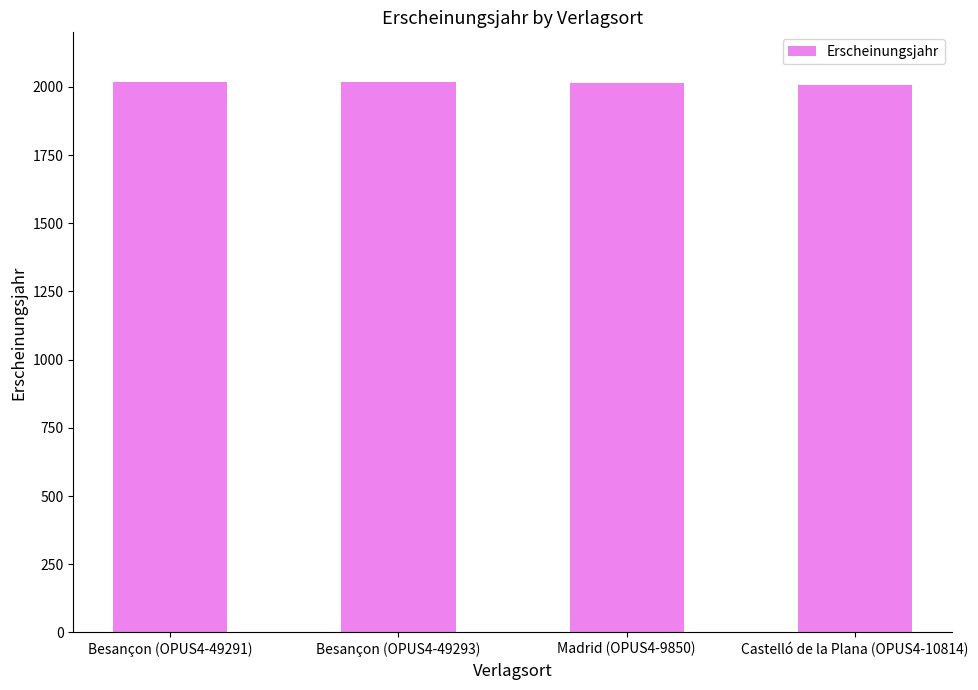

What is the ratio of the value at Madrid (OPUS4-9850) to the value at Besançon (OPUS4-49293)?

1.0